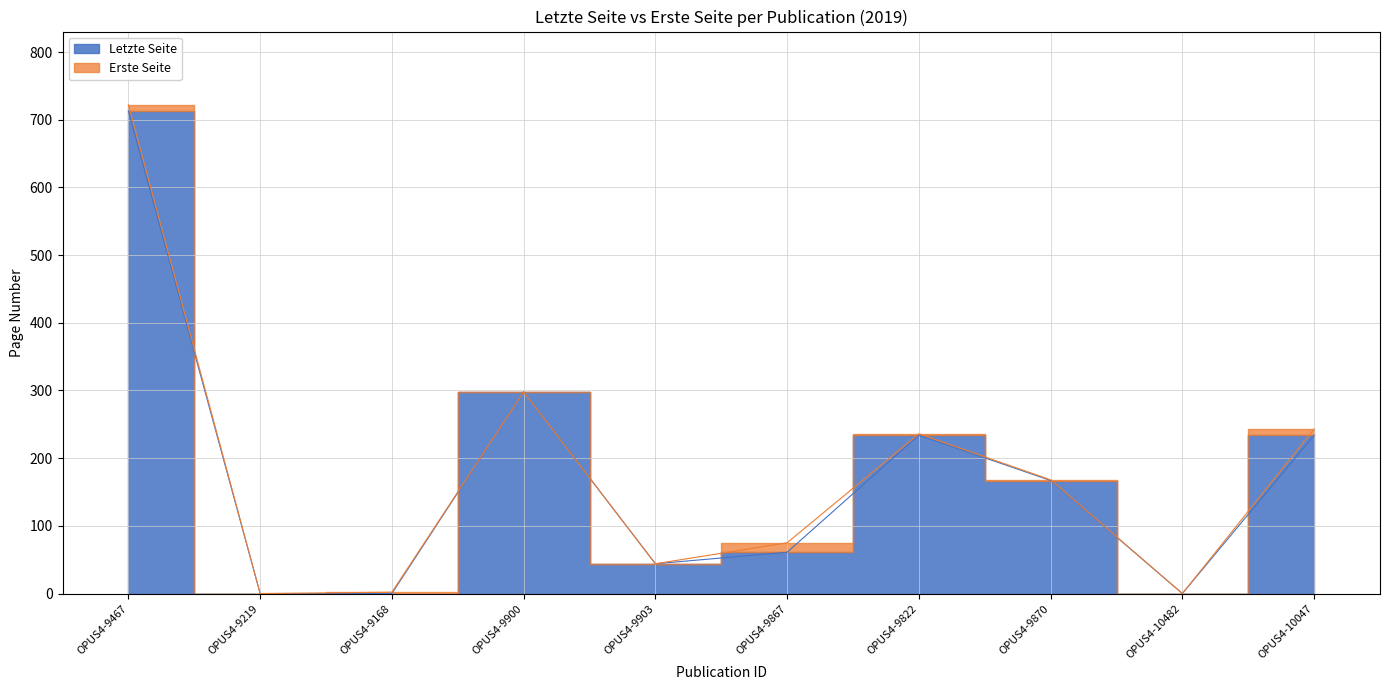

At OPUS4-10482, list the series in order from smallest to largest.

Letzte Seite, Erste Seite